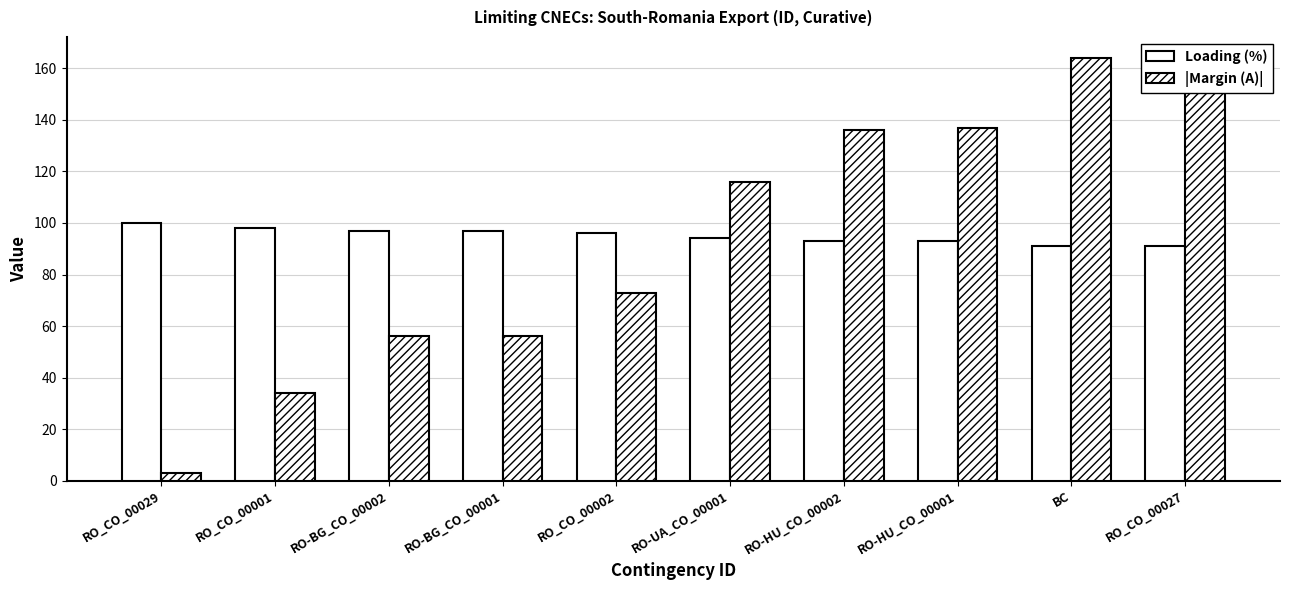

True or false: |Margin (A)| has a value of 34 at RO_CO_00001.

True